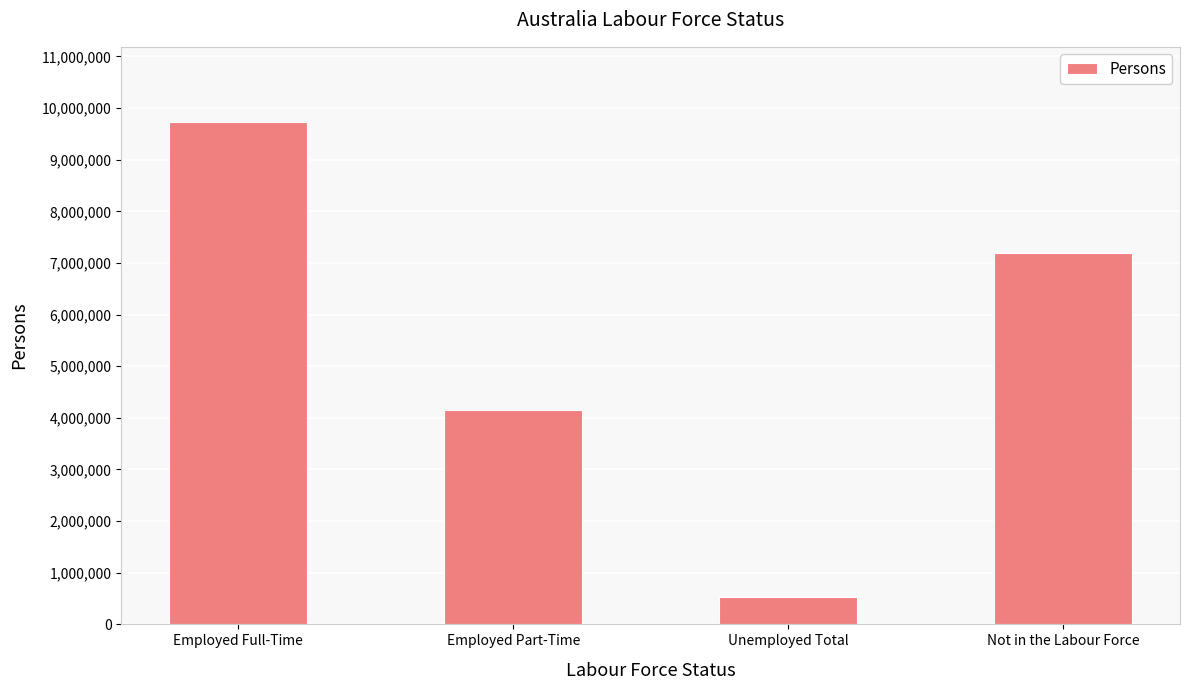

Rank the categories by value from lowest to highest.

Unemployed Total, Employed Part-Time, Not in the Labour Force, Employed Full-Time